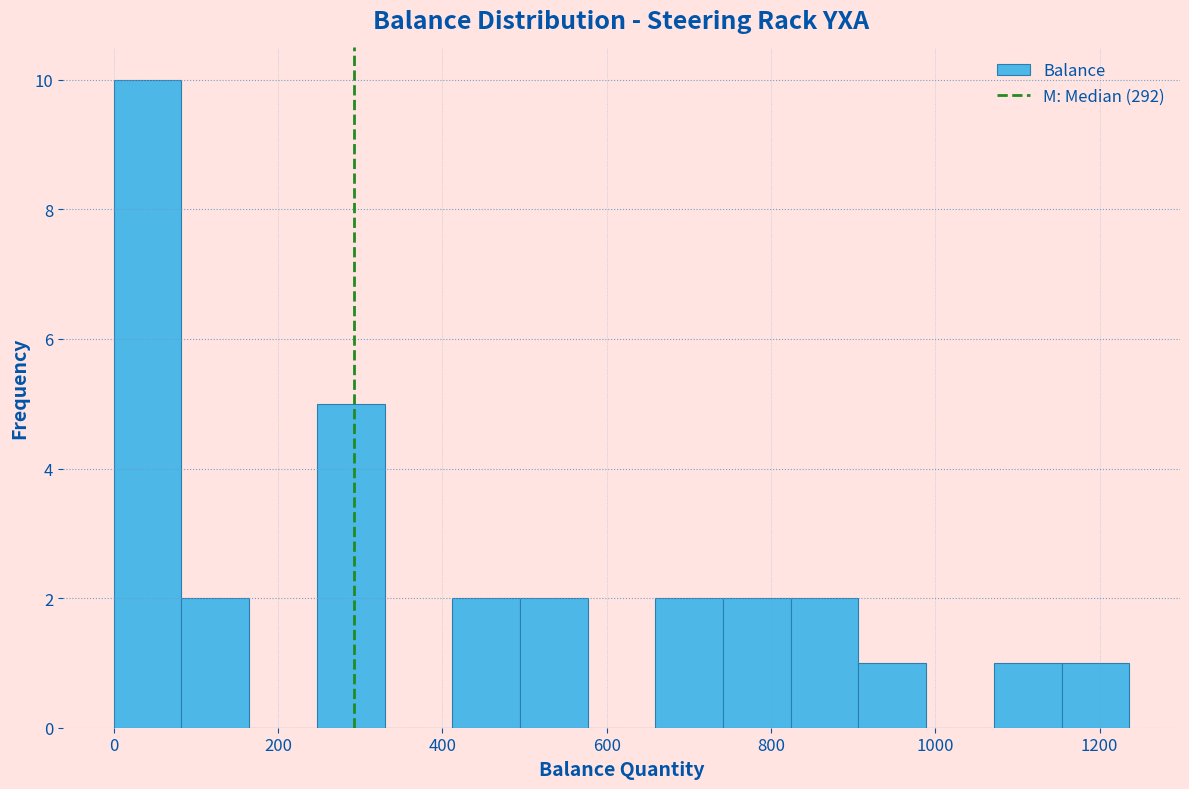

What is the height of the bar covering 740 to 820 on the x-axis? Neither the bar edges nor the heights are printed on the chart, so give them approximately, as read against the axes.

2